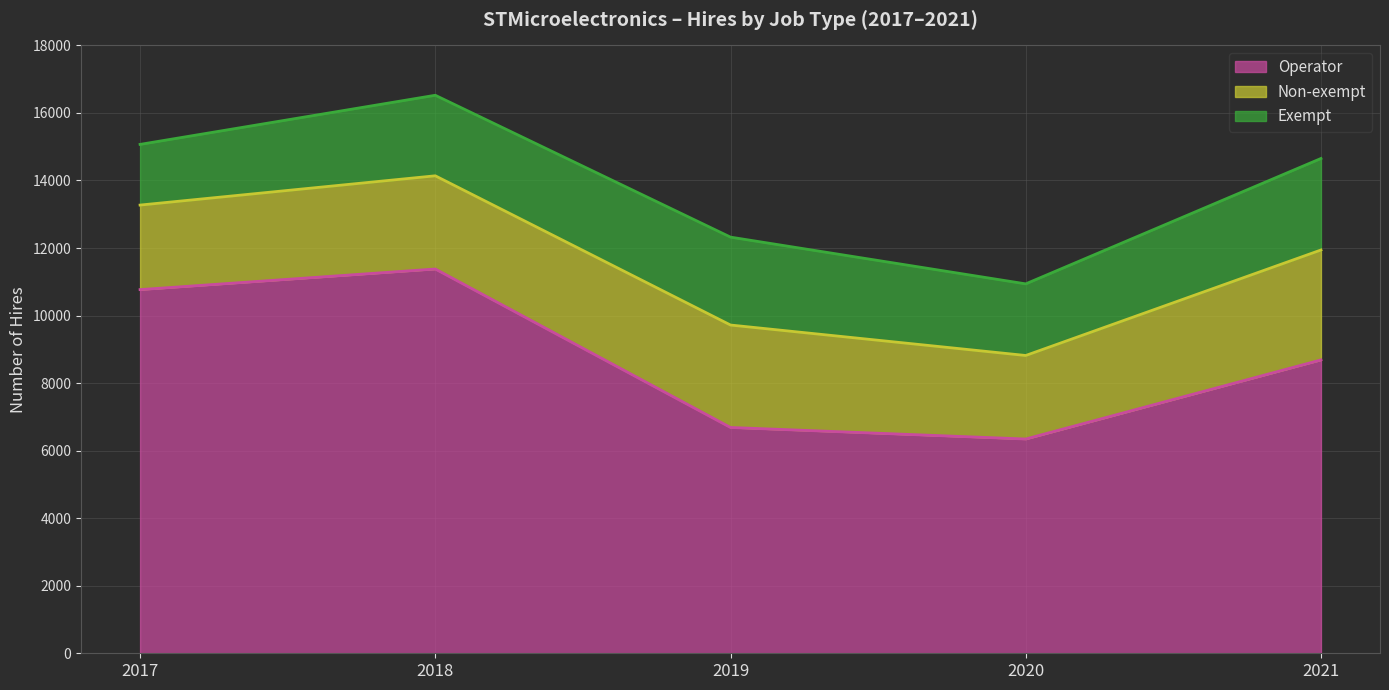

How many values in the Operator (line) series exceed 8687?

2